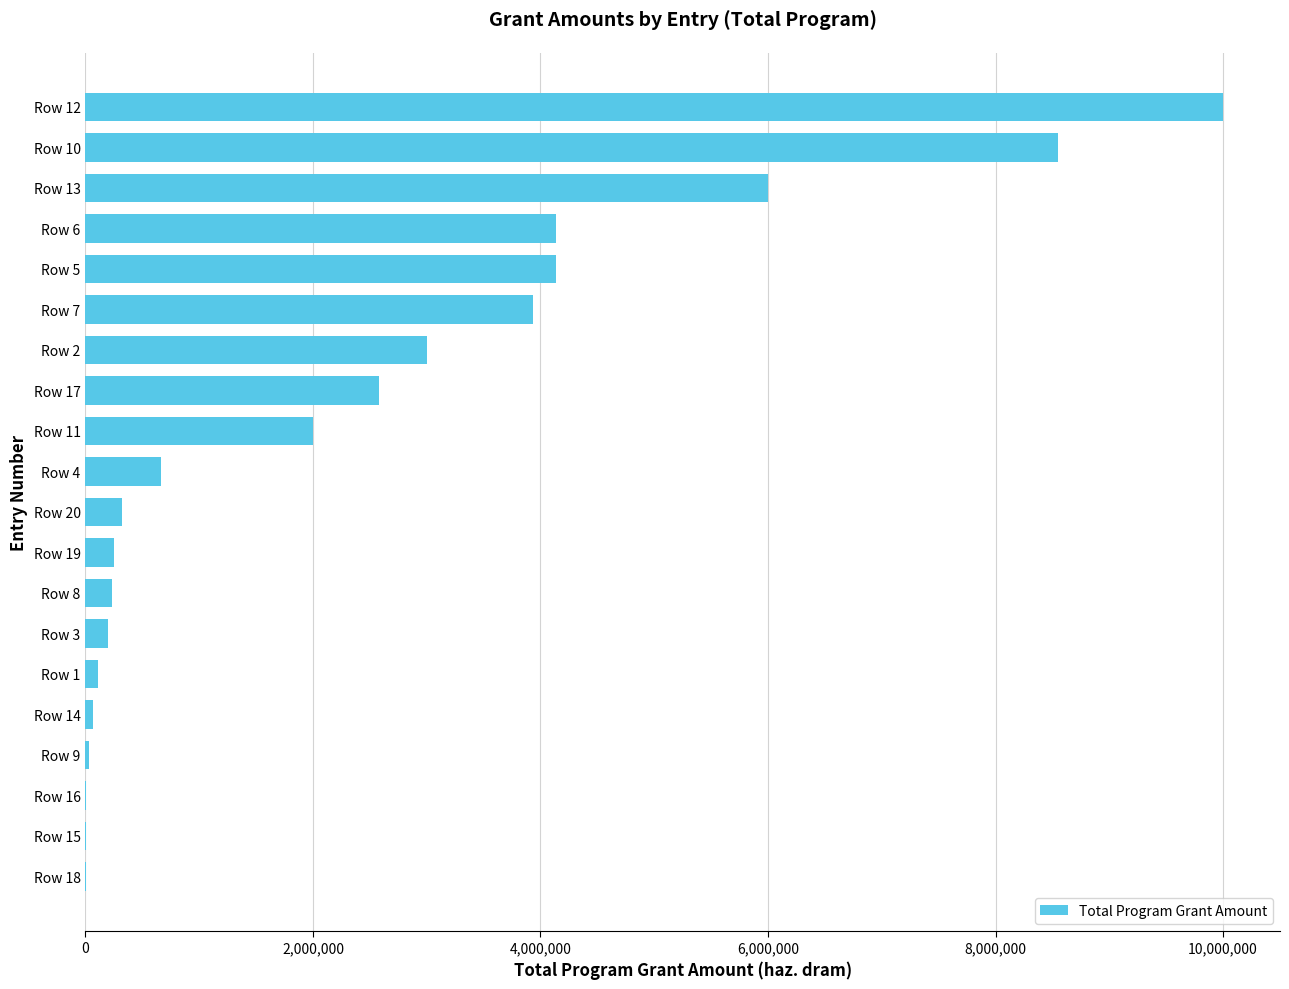

Is it true that the value at Row 17 is 2581775.2?

True